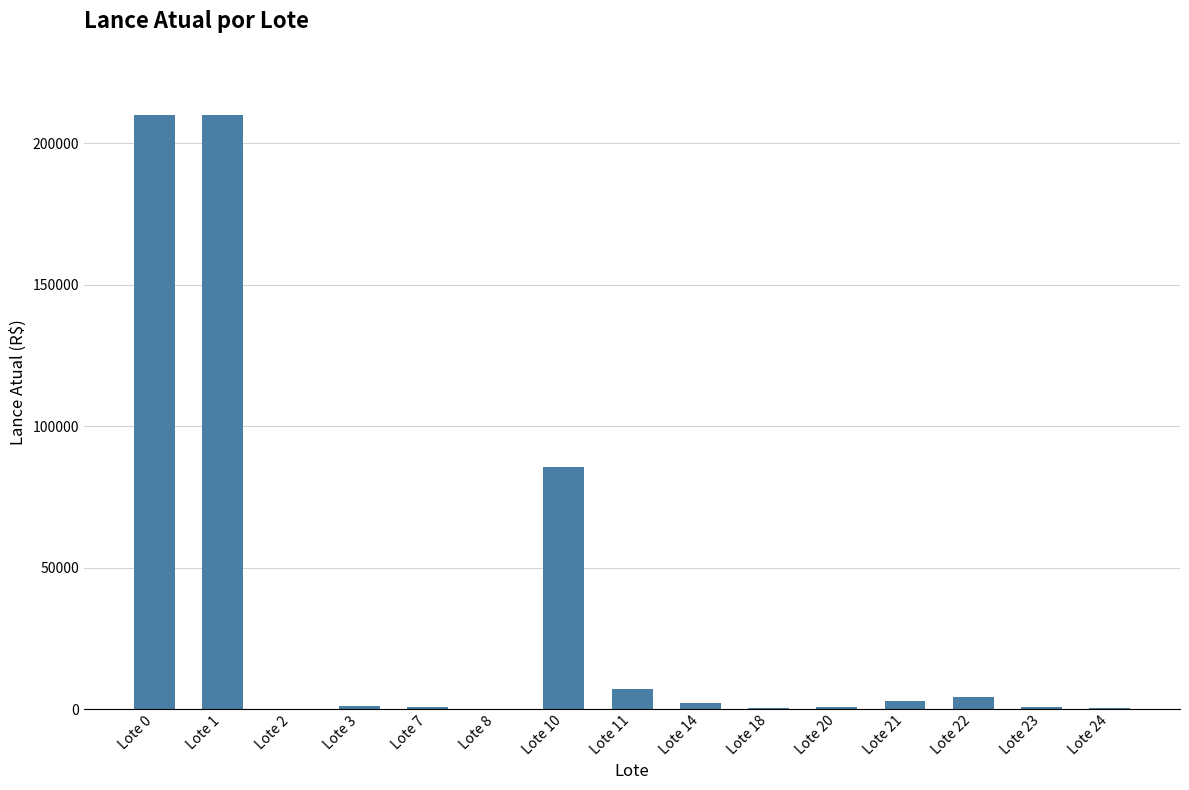

True or false: the data shows 47502 at Lote 1.

False